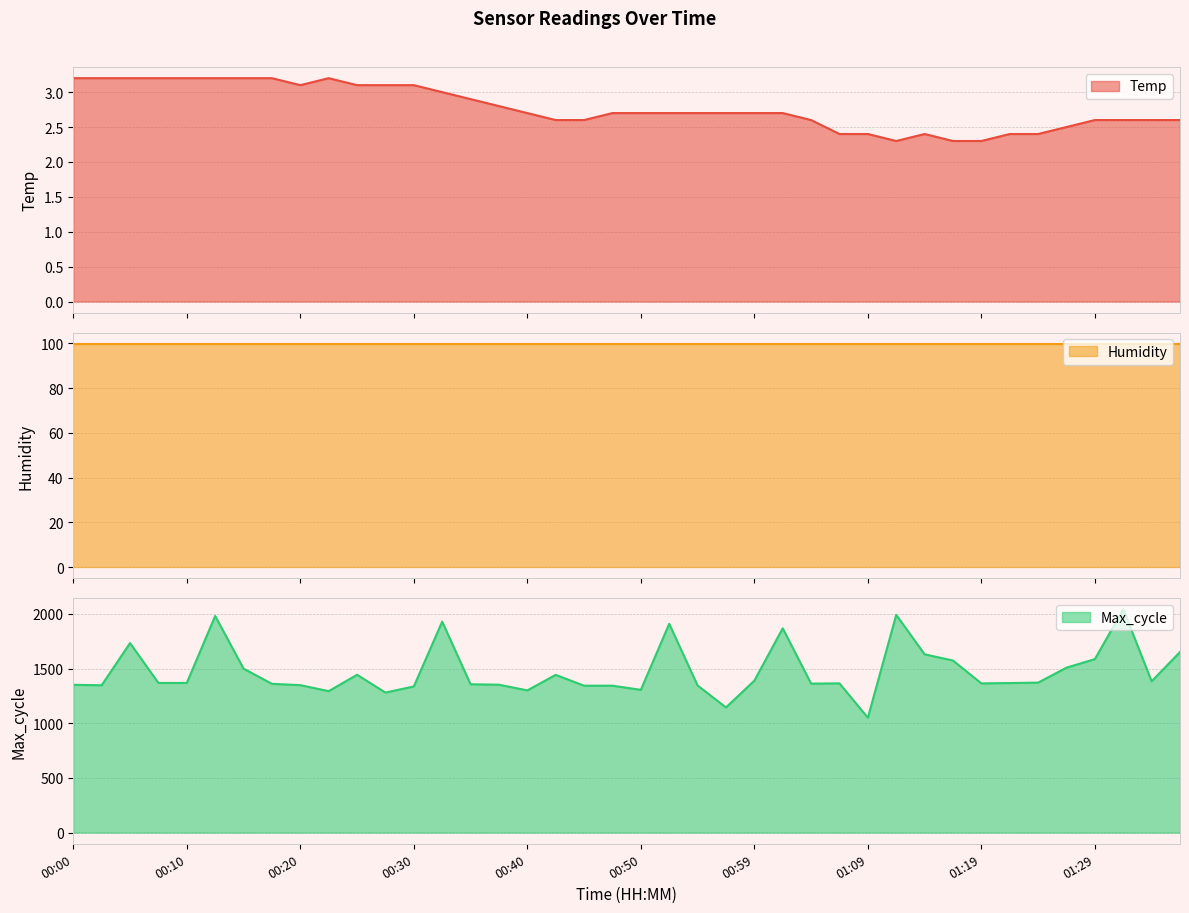

In Max_cycle, how many points are higher than both neighbors (excluding endpoints)?

10